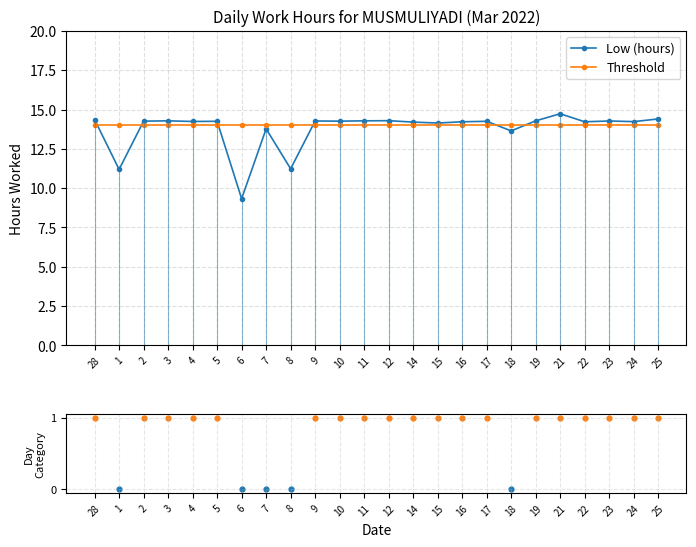

What is the change in value from 8 to 15?

+2.9